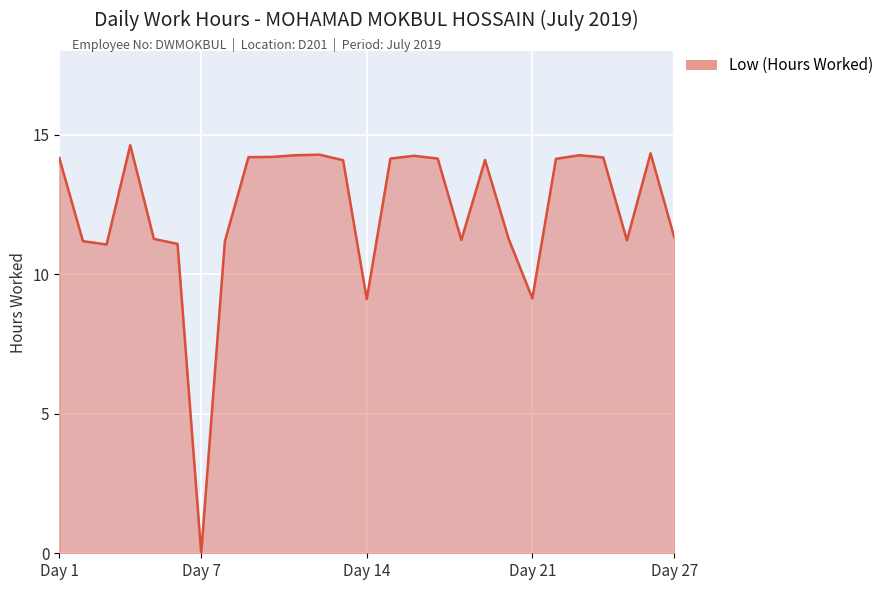

At which label is the value closest to 7?

Day 14